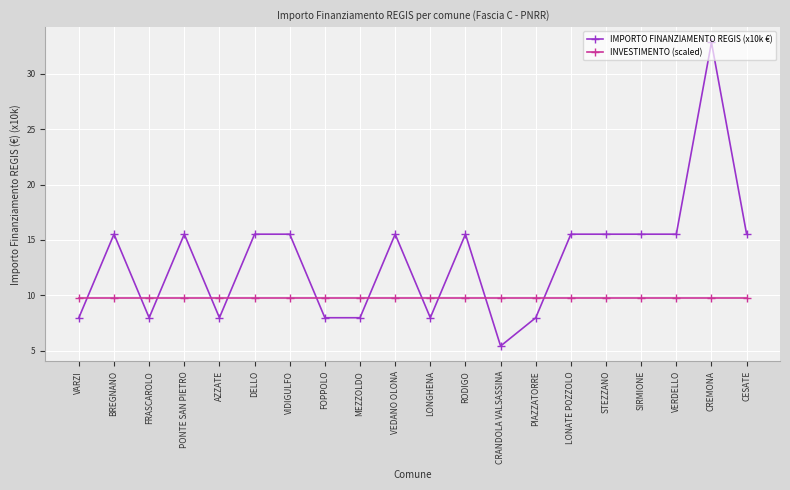

Reading left to right, extract all data points from this chart.

IMPORTO FINANZIAMENTO REGIS (x10k €): VARZI=8.0	BREGNANO=15.5	FRASCAROLO=8.0	PONTE SAN PIETRO=15.5	AZZATE=8.0	DELLO=15.5	VIDIGULFO=15.5	FOPPOLO=8.0	MEZZOLDO=8.0	VEDANO OLONA=15.5	LONGHENA=8.0	RODIGO=15.5	CRANDOLA VALSASSINA=5.4	PIAZZATORRE=8.0	LONATE POZZOLO=15.5	STEZZANO=15.5	SIRMIONE=15.5	VERDELLO=15.5	CREMONA=32.8	CESATE=15.5
INVESTIMENTO (scaled): VARZI=9.8	BREGNANO=9.8	FRASCAROLO=9.8	PONTE SAN PIETRO=9.8	AZZATE=9.8	DELLO=9.8	VIDIGULFO=9.8	FOPPOLO=9.8	MEZZOLDO=9.8	VEDANO OLONA=9.8	LONGHENA=9.8	RODIGO=9.8	CRANDOLA VALSASSINA=9.8	PIAZZATORRE=9.8	LONATE POZZOLO=9.8	STEZZANO=9.8	SIRMIONE=9.8	VERDELLO=9.8	CREMONA=9.8	CESATE=9.8